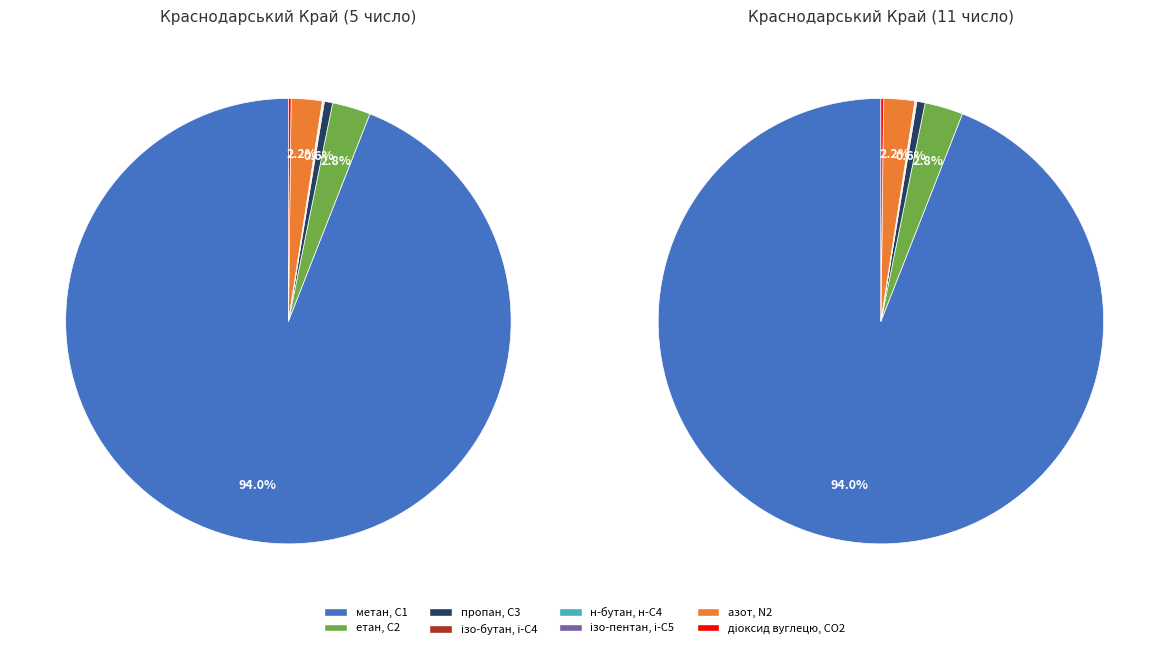

What percentage is NOT represented by пропан, С3?

99.4%